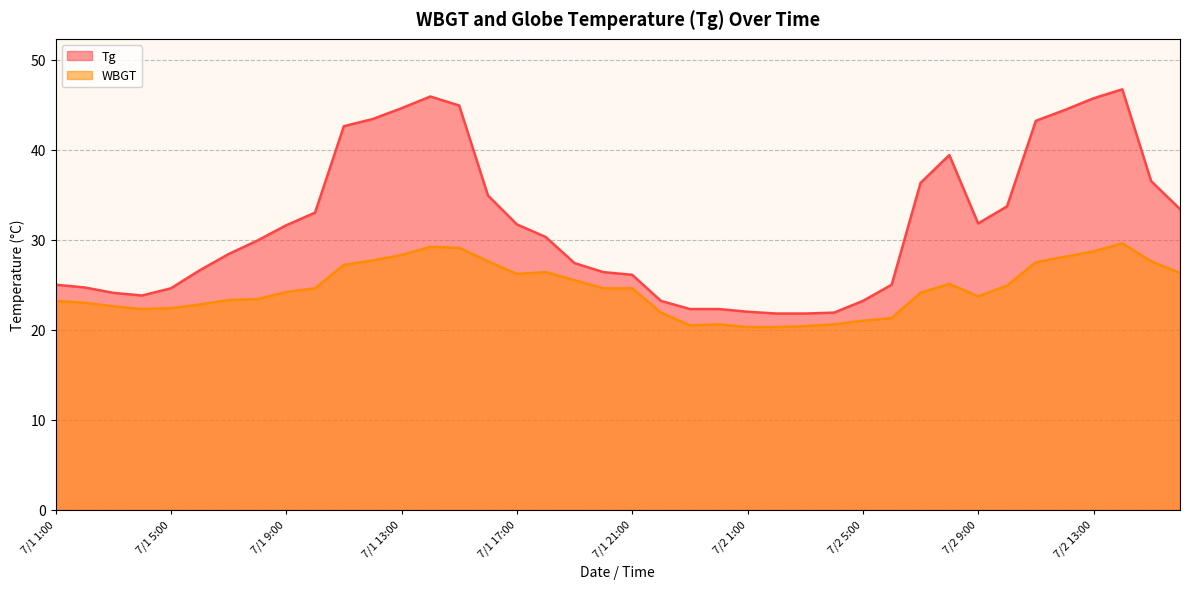

What are all the series names shown in the legend?

Tg, WBGT